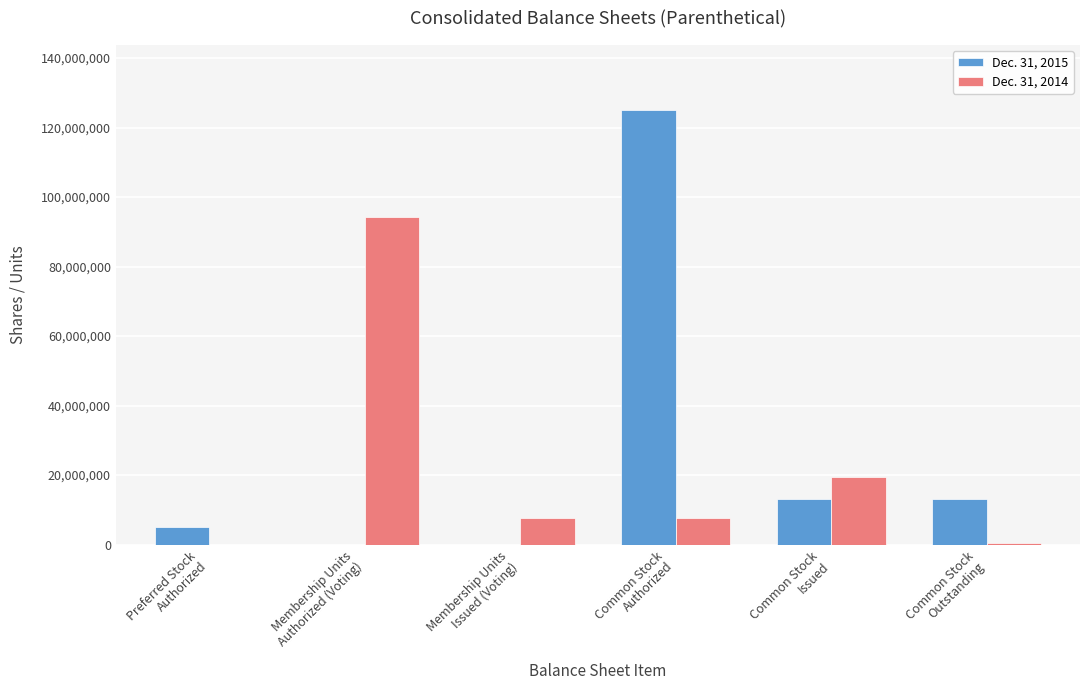

Count the number of data series in this chart.

2